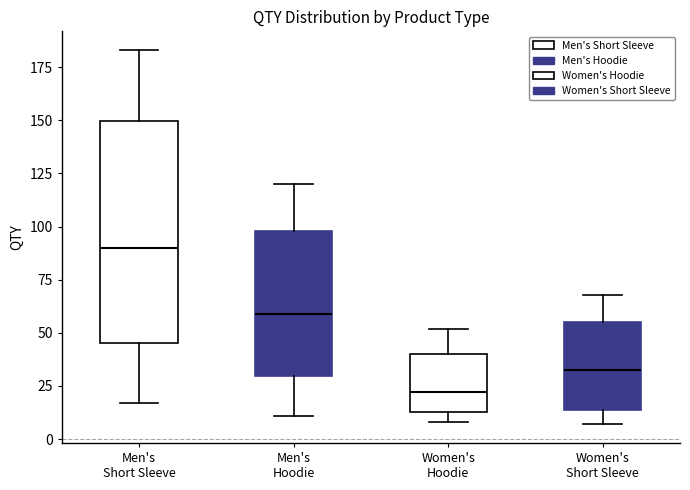

Reading left to right, transcribe this box plot: for each box, give where its median line is, the range the box spans, and where its two whiskers end, as read against the y-axis. The values are not printed on the chart, so give them approximately, as read against the axis.

Men's Short Sleeve: median 90, box 45 to 150, whiskers 15 to 185
Men's Hoodie: median 60, box 30 to 100, whiskers 10 to 120
Women's Hoodie: median 20, box 15 to 40, whiskers 10 to 50
Women's Short Sleeve: median 35, box 15 to 55, whiskers 5 to 70